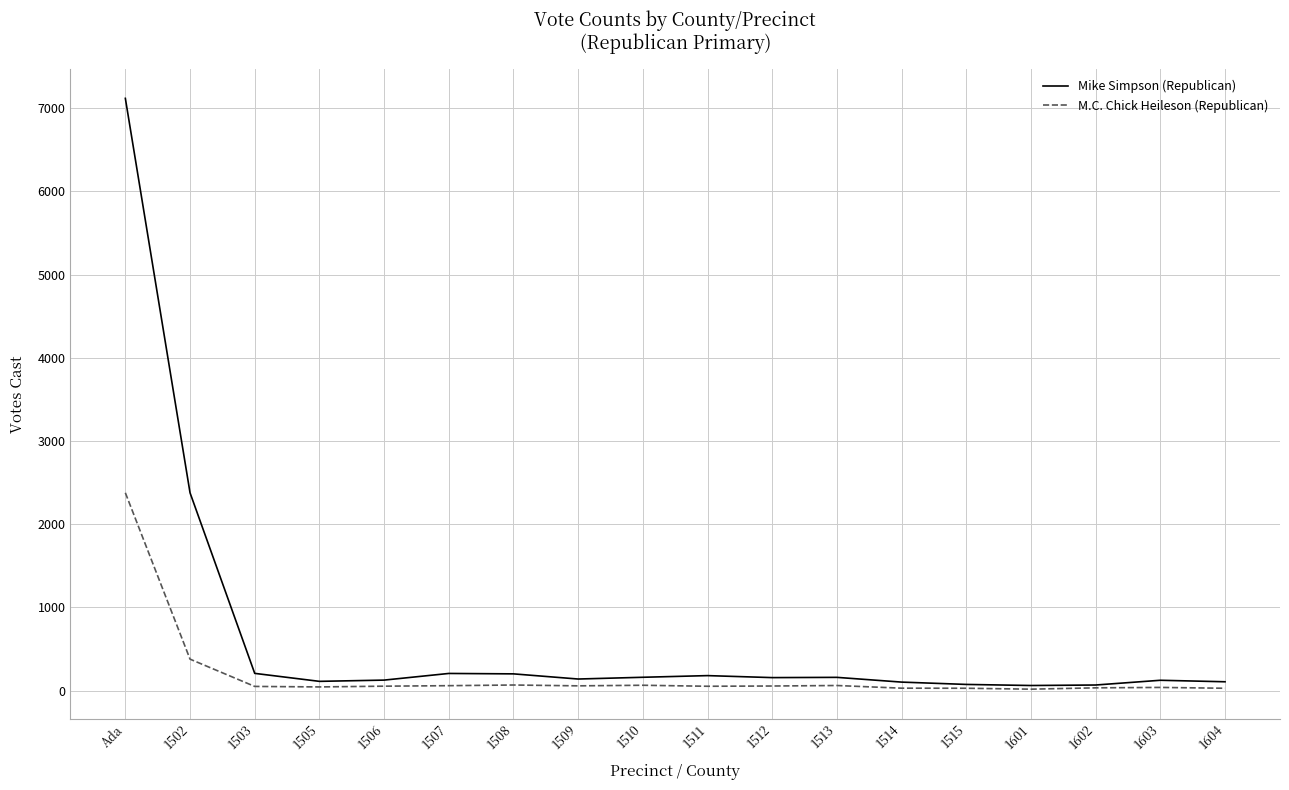

At how many categories does at least one series exceed 6981?

1